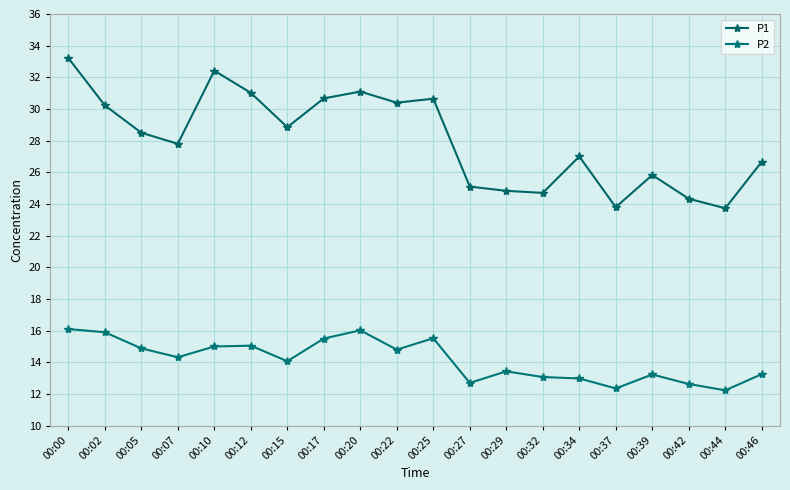

Which series has the widest spread of values?

P1